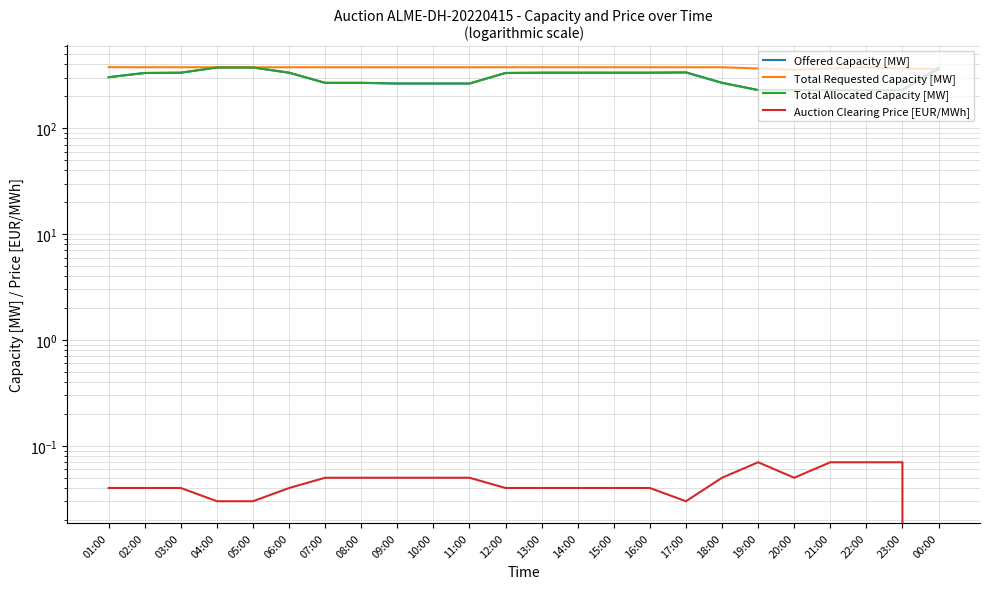

Is this an area chart (filled region under the line)?

No